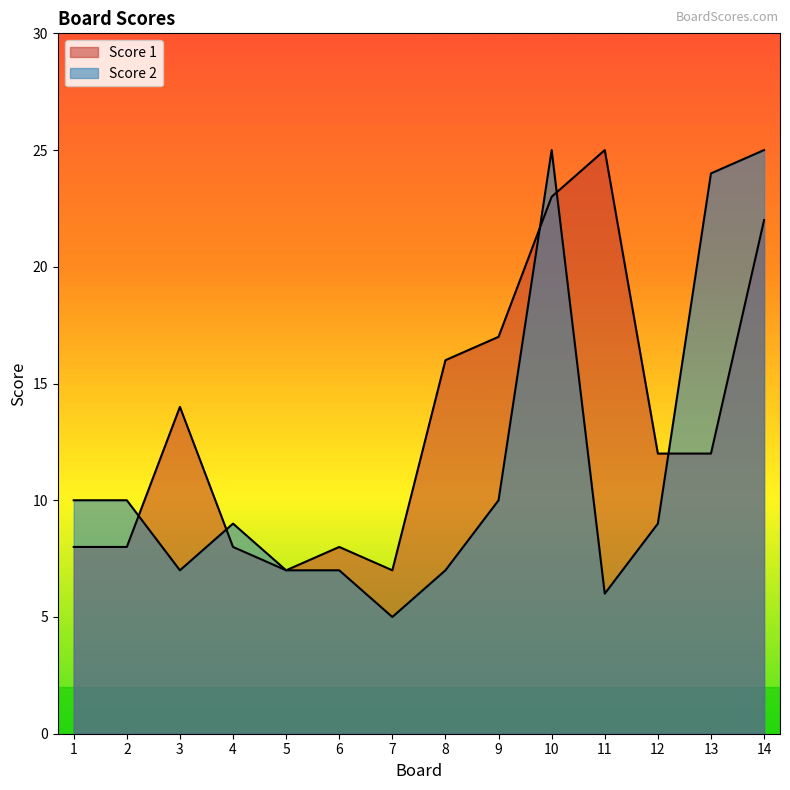

At which category does Score 2 reach its first local valley?

3